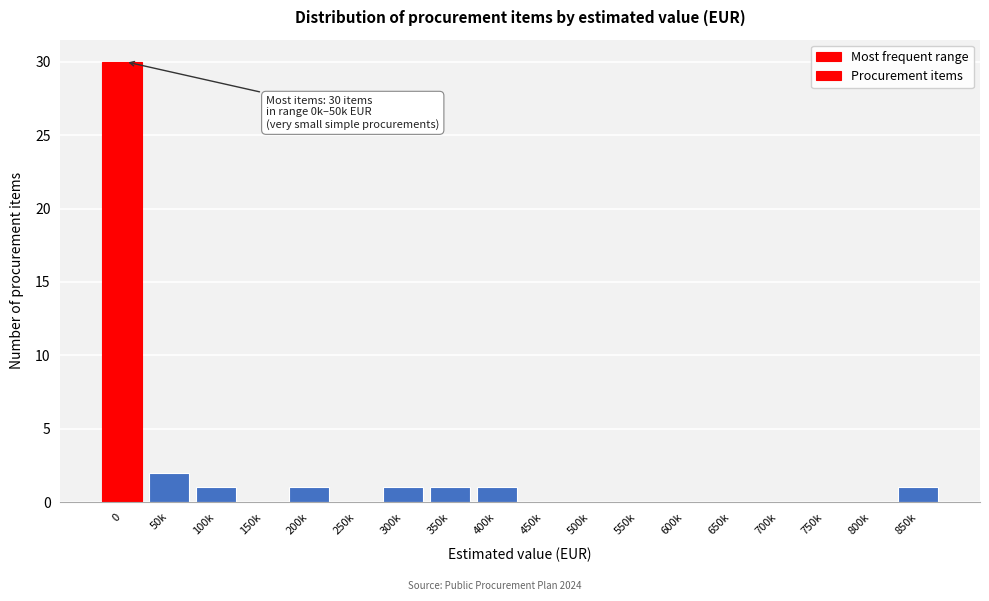

Reading left to right, list all the values displayed in this chart.

0=30	50k=2	100k=1	150k=0	200k=1	250k=0	300k=1	350k=1	400k=1	450k=0	500k=0	550k=0	600k=0	650k=0	700k=0	750k=0	800k=0	850k=1